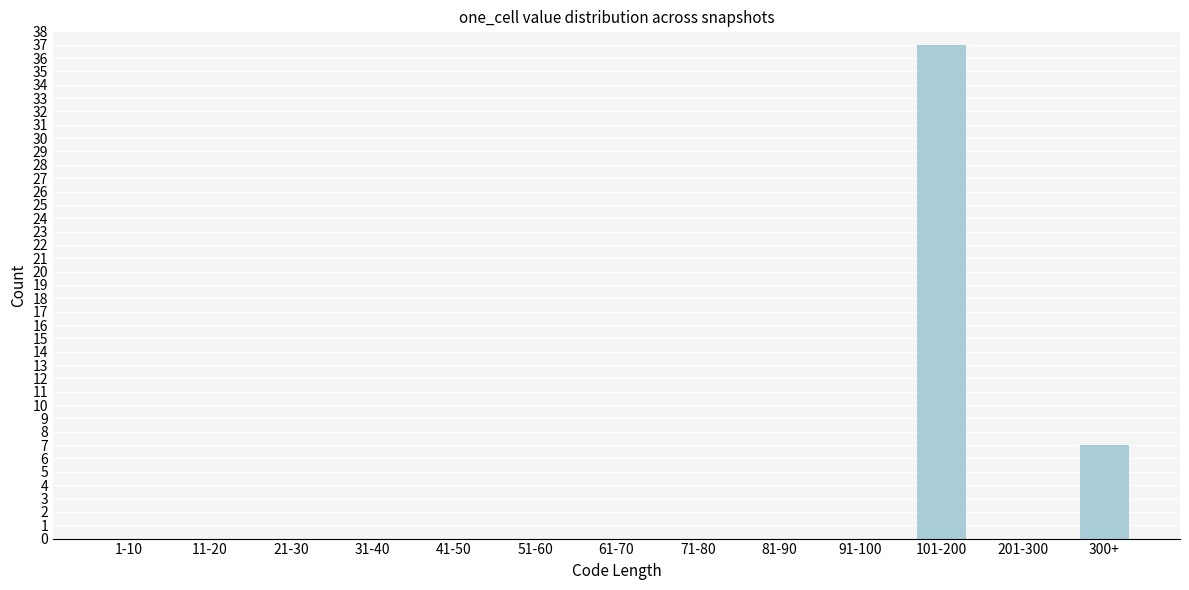

Reading right to left, extract all data points from this chart.

300+=7	201-300=0	101-200=37	91-100=0	81-90=0	71-80=0	61-70=0	51-60=0	41-50=0	31-40=0	21-30=0	11-20=0	1-10=0